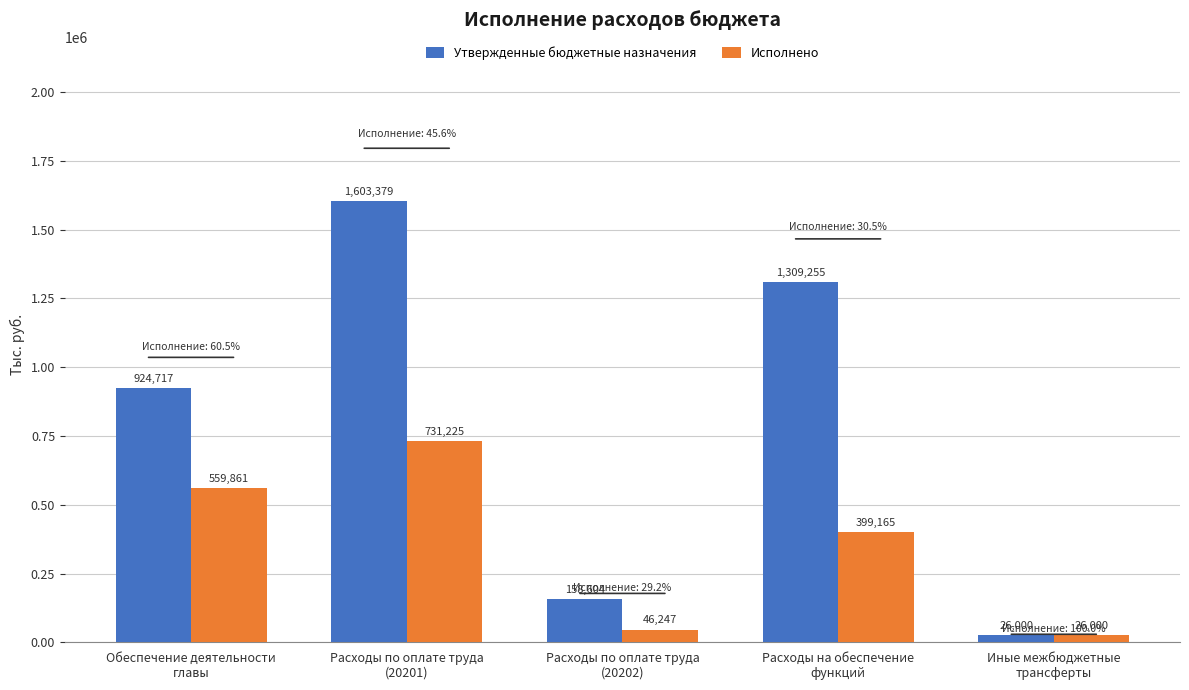

What is the average value of the Утвержденные бюджетные назначения series?

804391.0